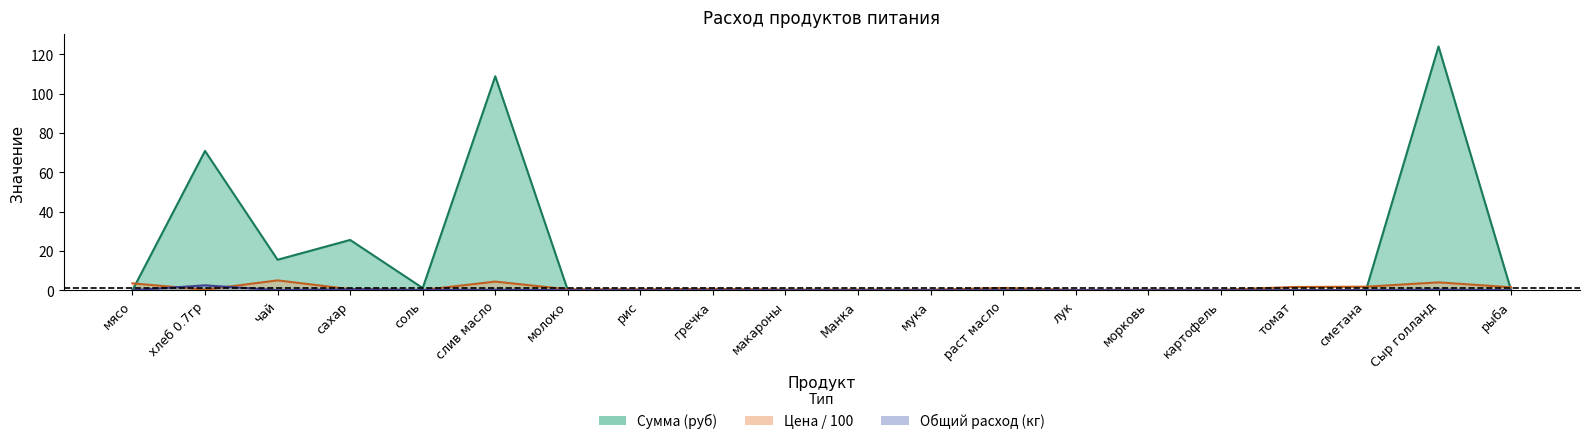

How many lines are shown in the chart?

3